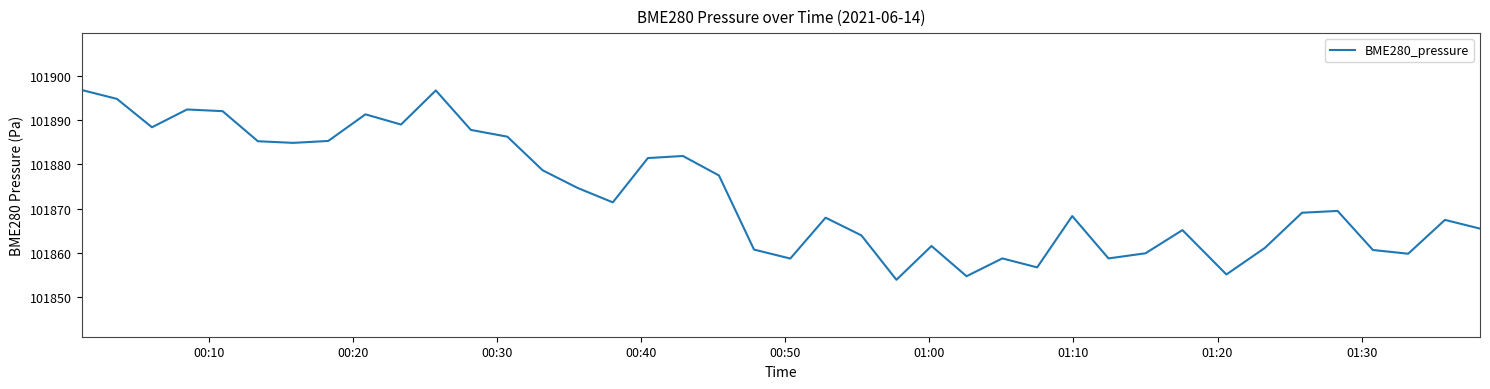

Does the chart display data point markers on the line(s)?

No